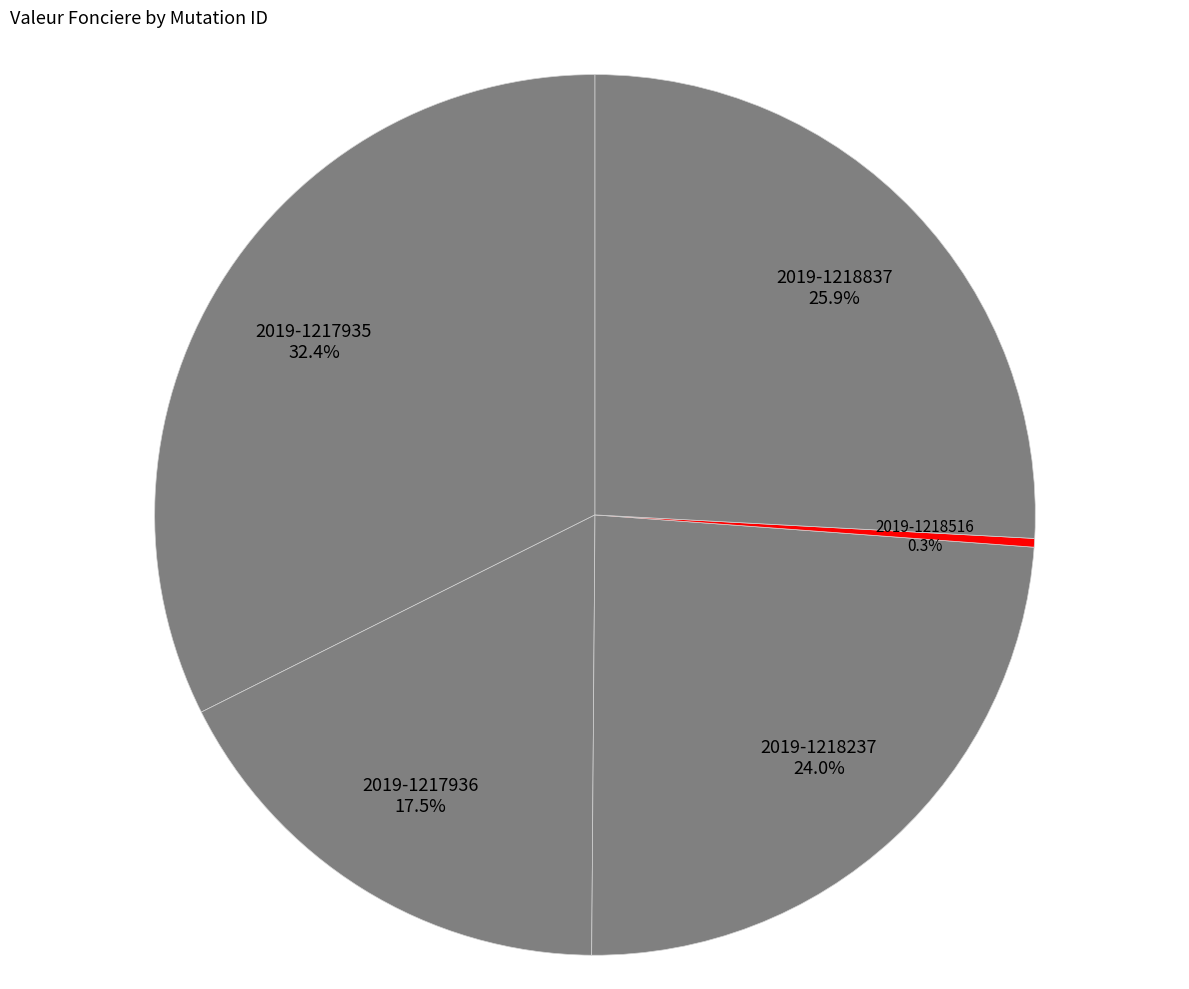

Approximately how many times larger is the value at 2019-1217935 compared to 2019-1217936?

1.9